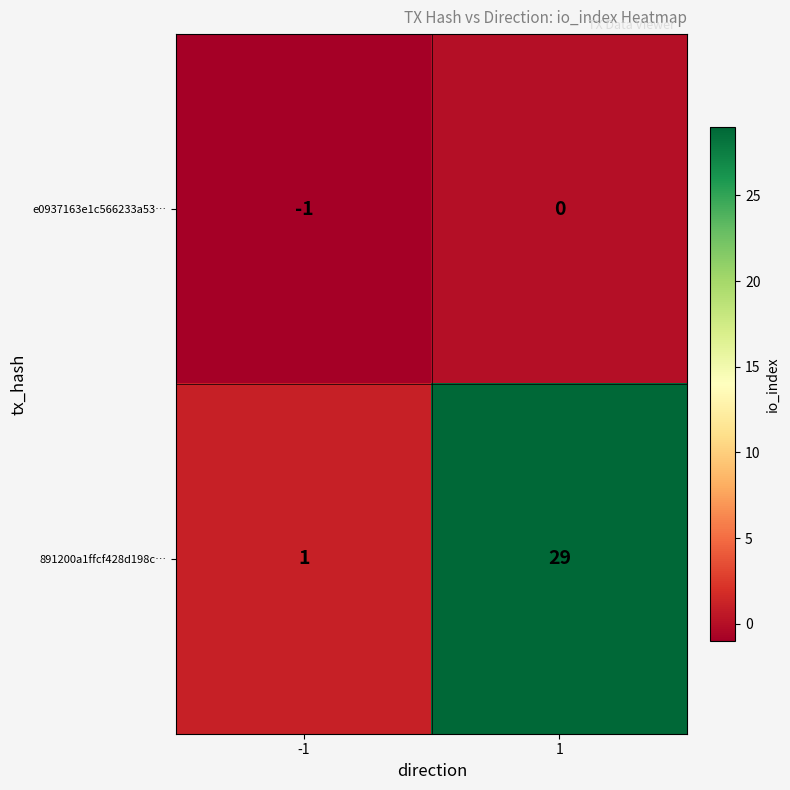

How many data points in e0937163e1c566233a53… are less than 0?

1